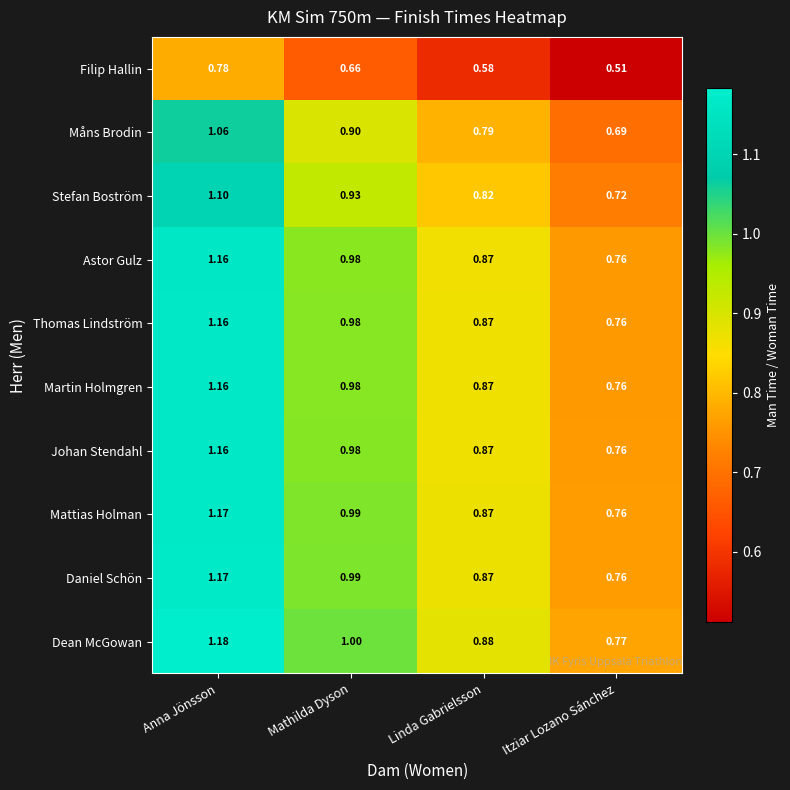

At which label is Thomas Lindström closest to 0?

Itziar Lozano Sánchez